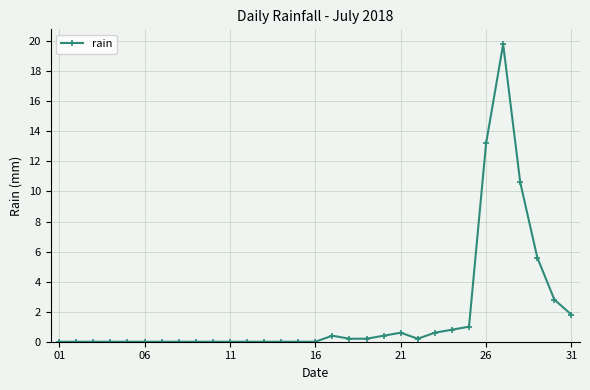

Does the chart display data point markers on the line(s)?

Yes